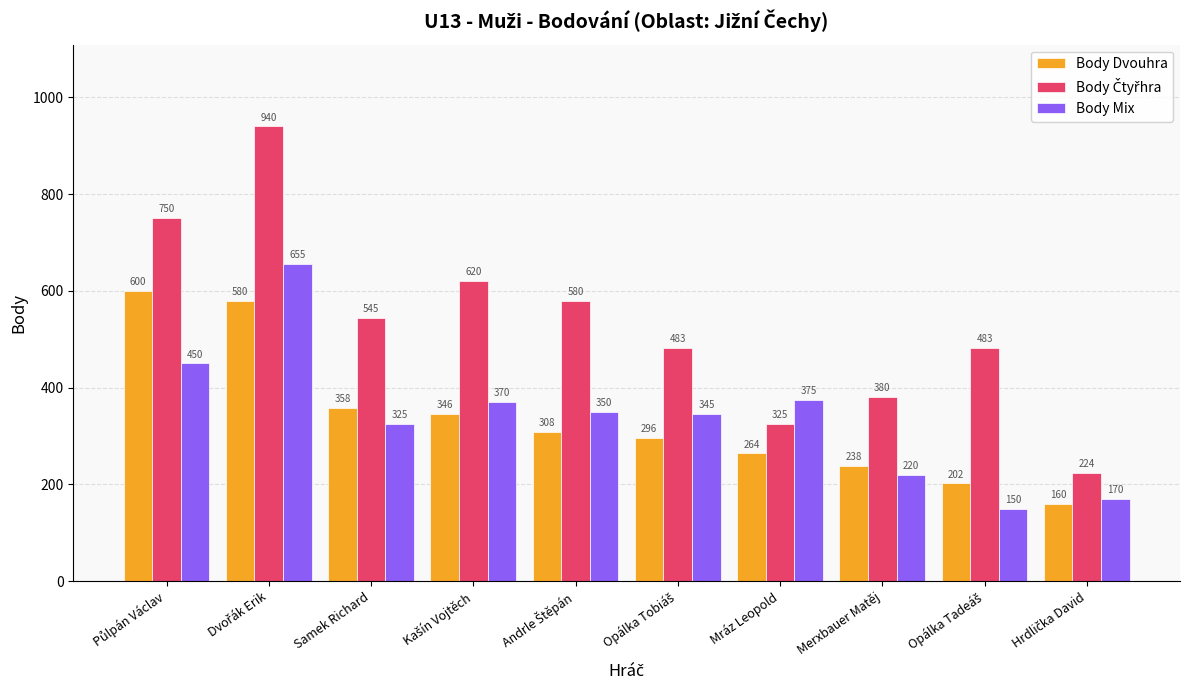

What is the difference between the highest and lowest values at Mráz Leopold?

111